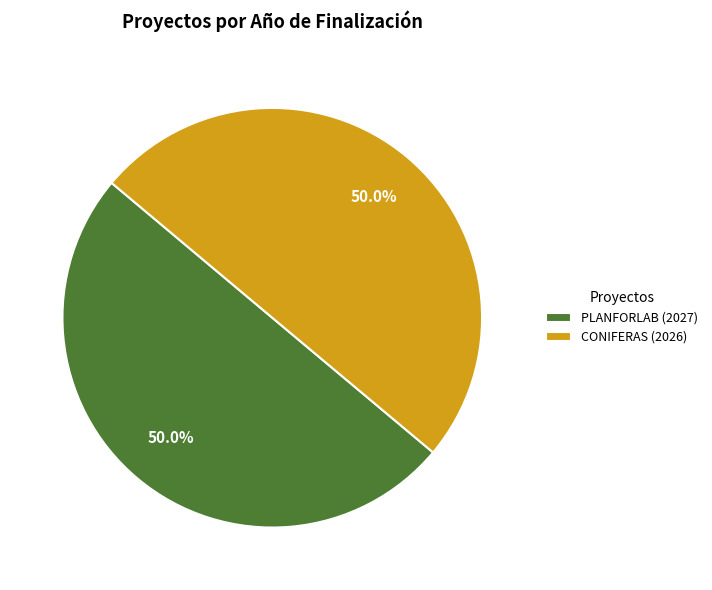

To the nearest percent, what is the average slice percentage?

50%